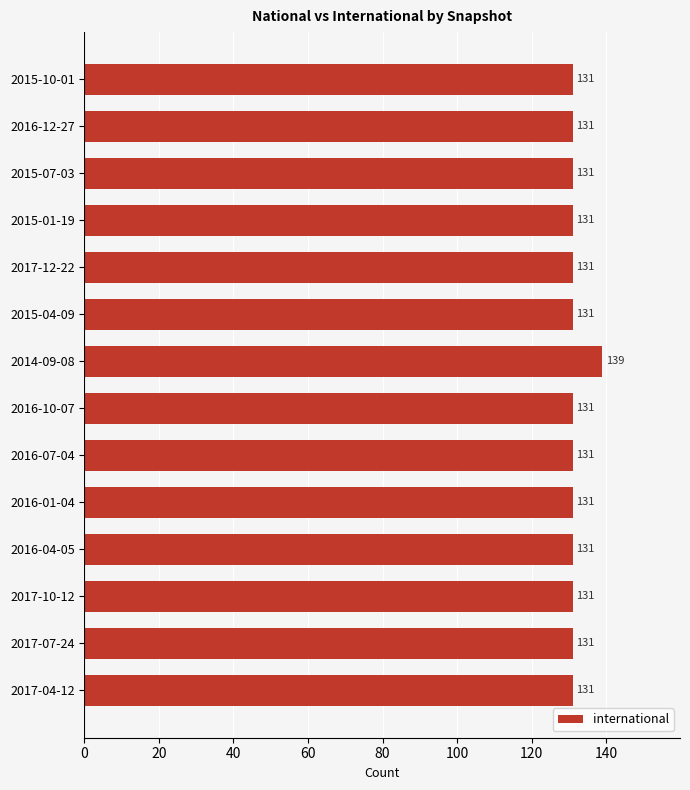

How many values are between 131 and 132?

13